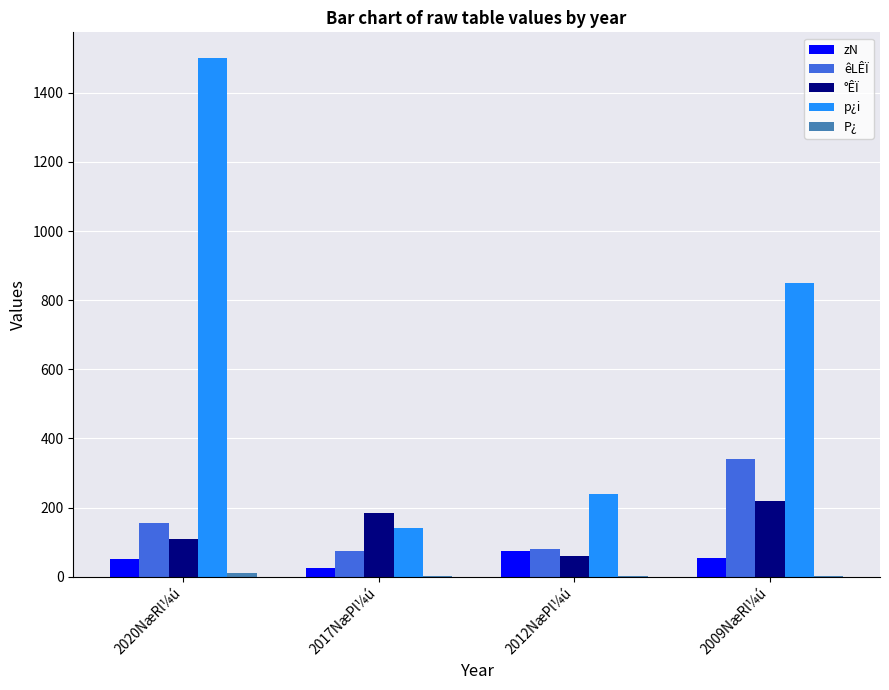

The value of zN at 2009NæRl¼ú is 53.0. True or false?

True